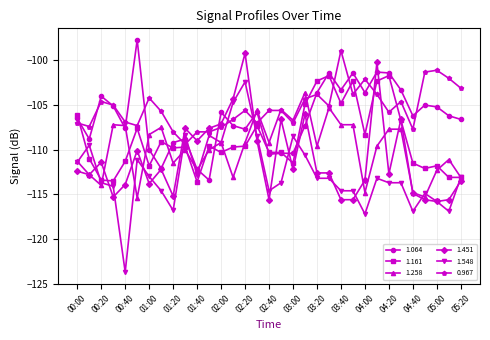

True or false: 1.548 and 0.967 intersect in this chart.

True